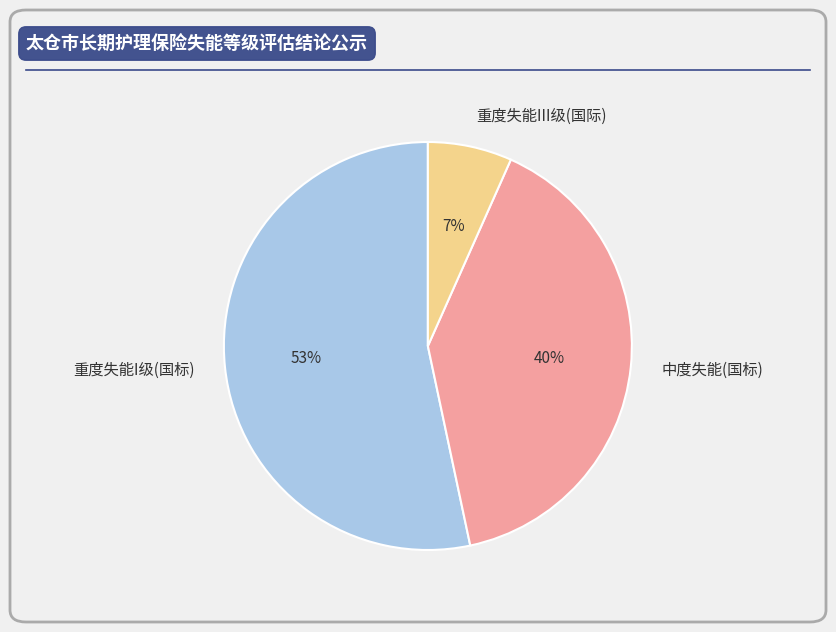

To the nearest percent, what percentage of the pie is 重度失能III级(国际)?

7%